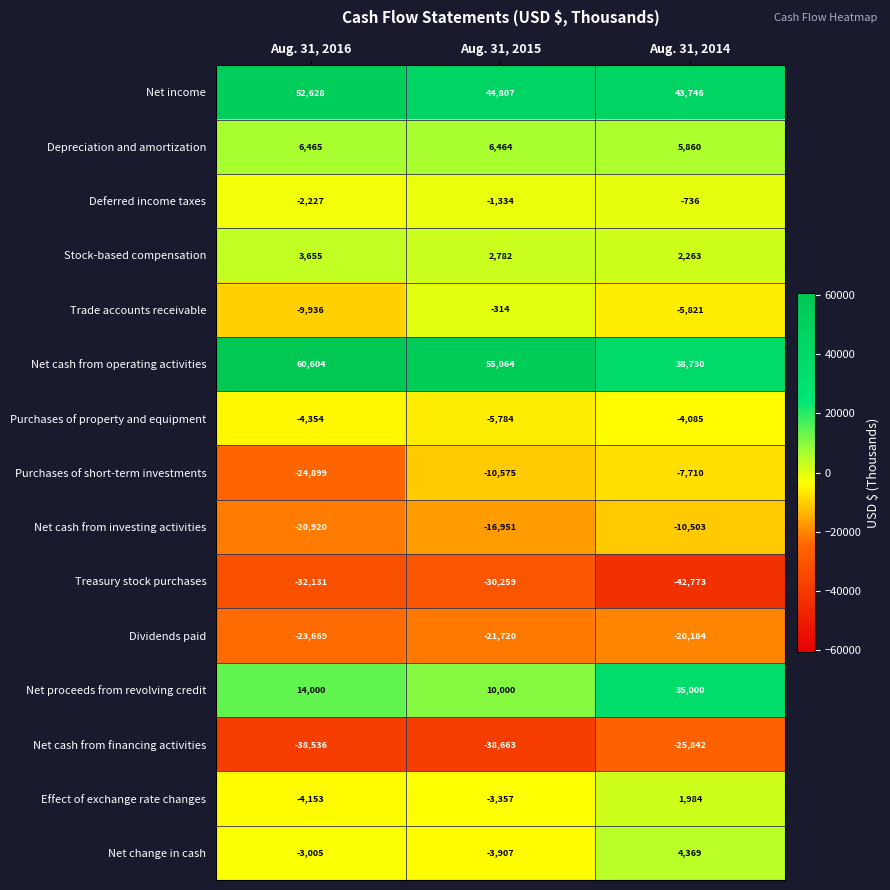

What is the maximum value shown in the chart?

60604